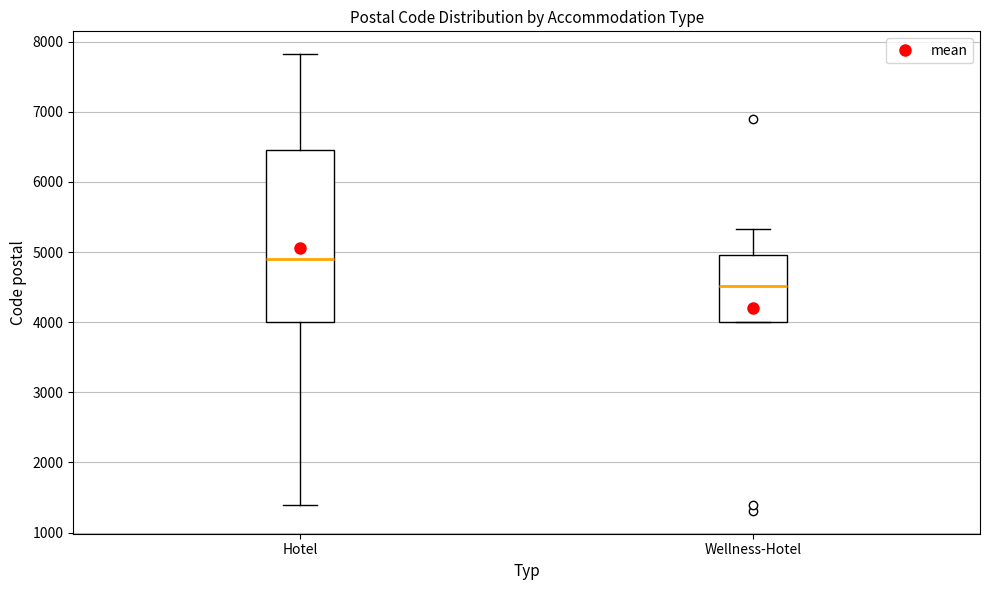

Comparing the boxes themselves (not the whiskers), which one is the tallest?

Hotel